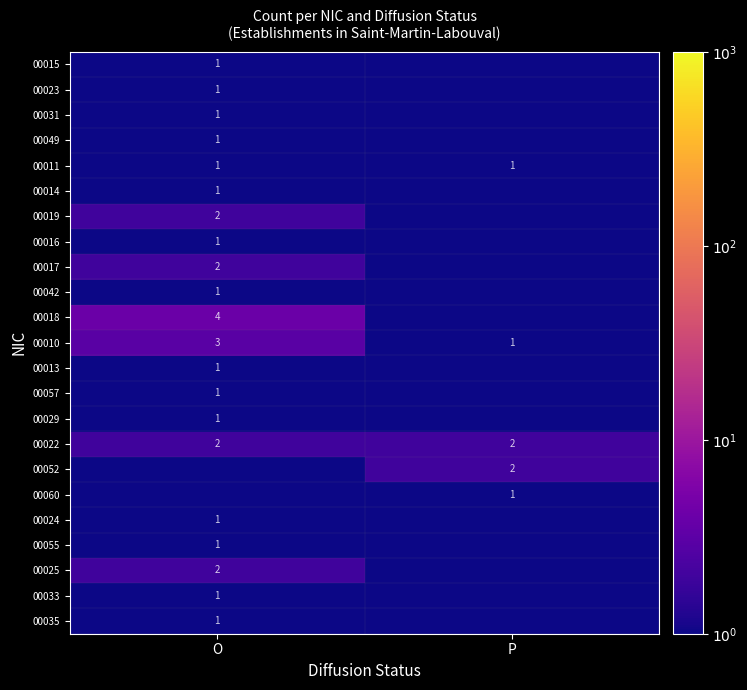

What is the difference between the maximum and minimum values in the 00010 series?

2.0